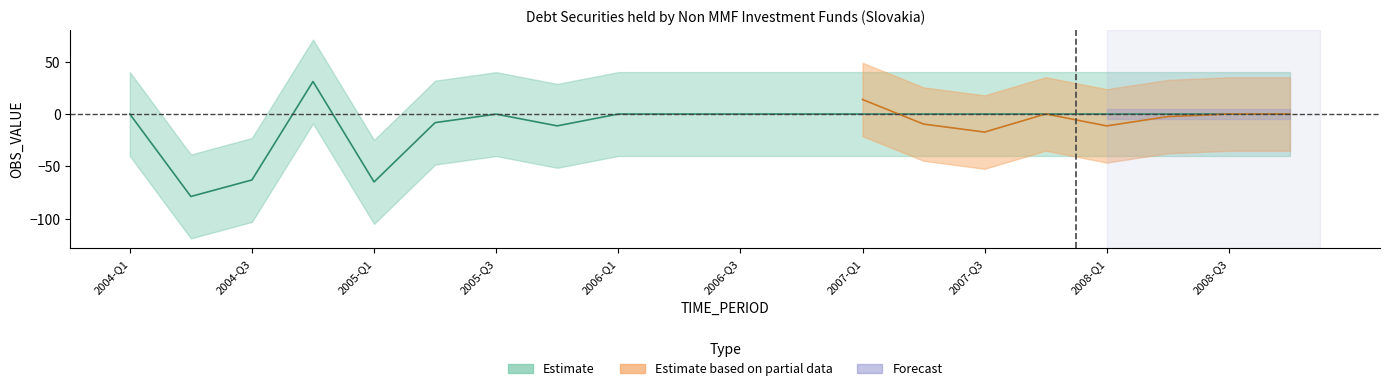

Does the chart have visible grid lines?

No